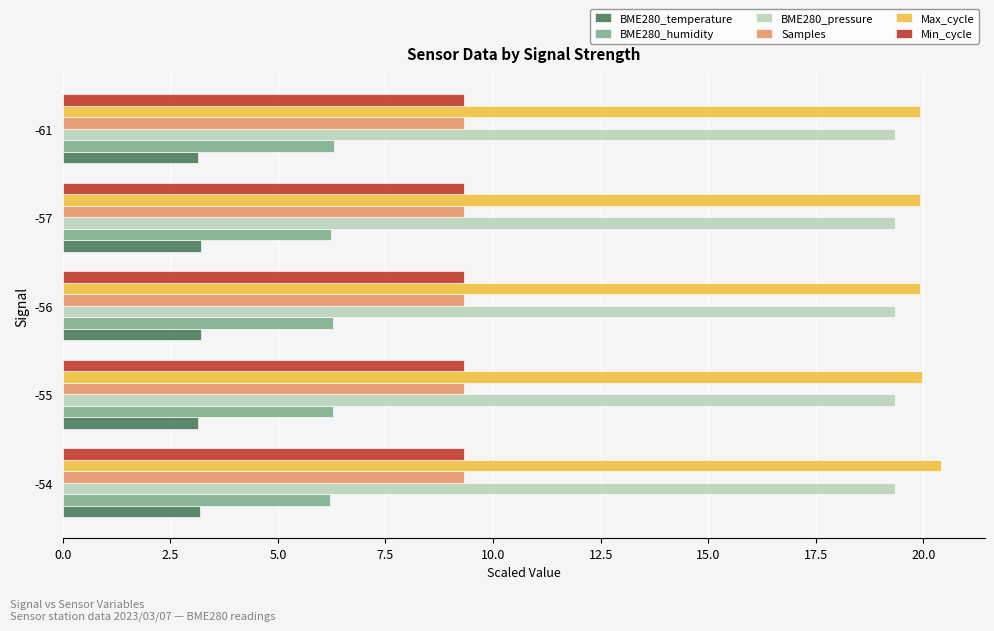

Is the value of Samples at -61 greater than the value of Max_cycle at -55?

No